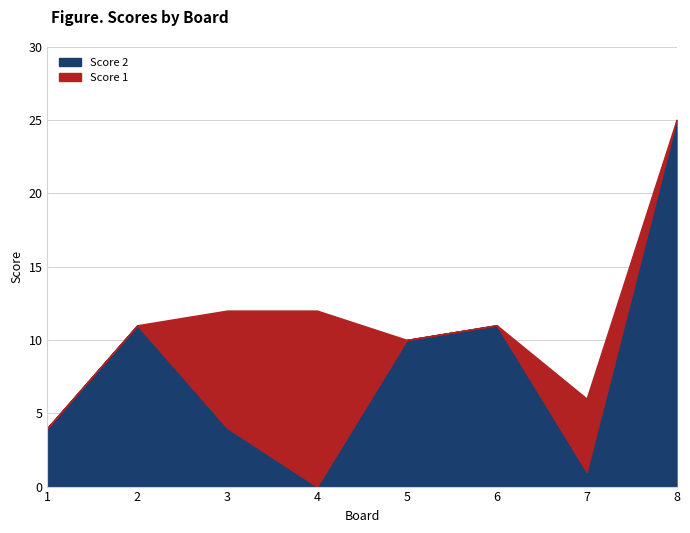

What is the difference between the Score 2 values at 4 and 1?

4